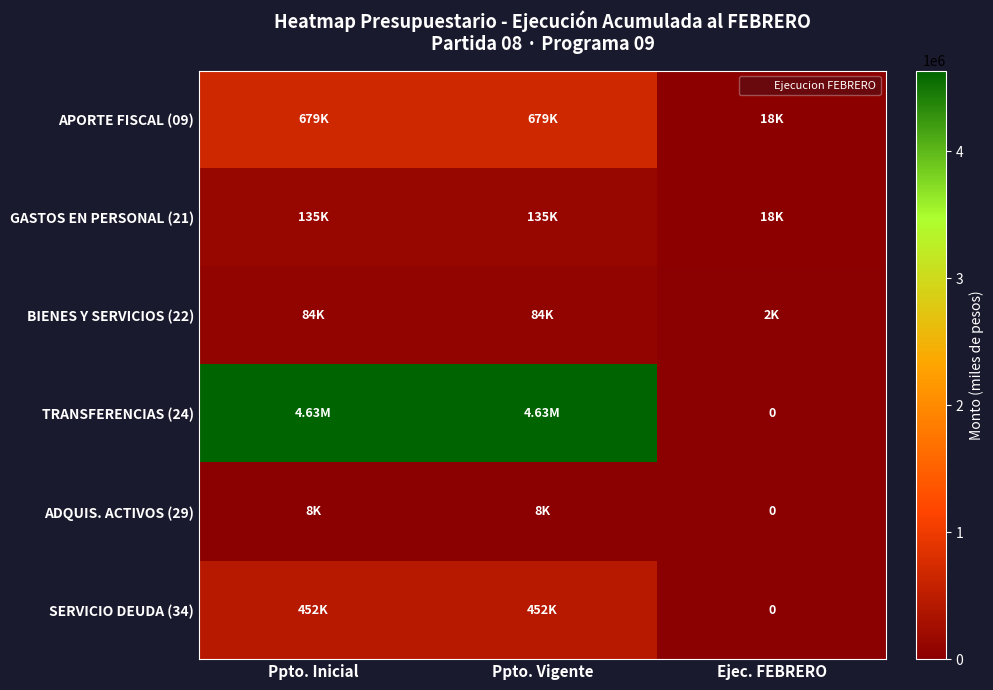

Which has a higher value, Ejec. FEBRERO or Ppto. Vigente?

Ppto. Vigente